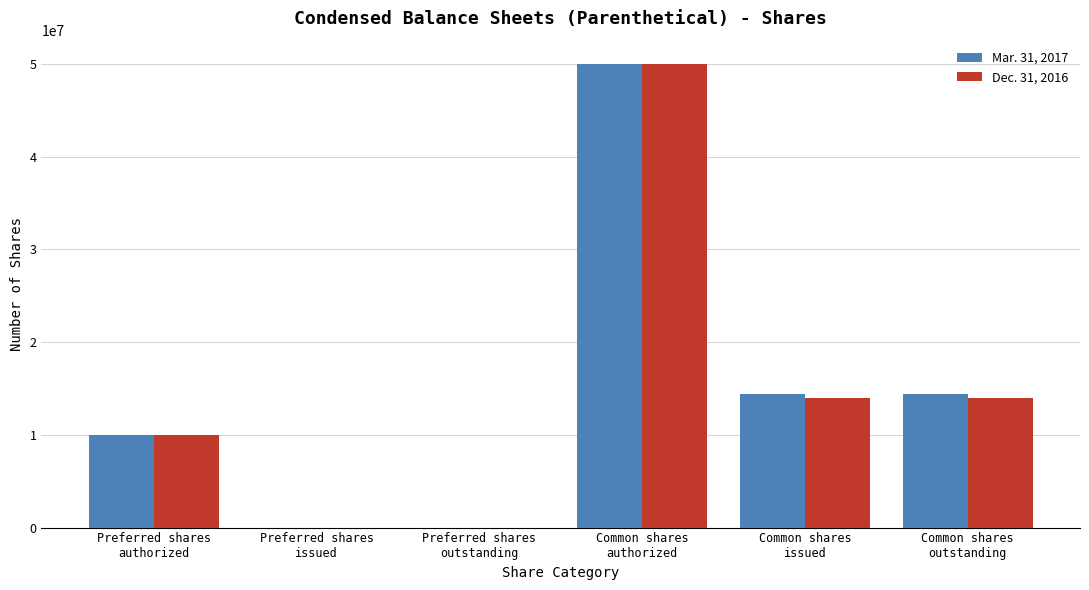

Reading left to right, what are all the values shown in this chart?

Mar. 31, 2017: Preferred shares
authorized=10000000	Preferred shares
issued=0	Preferred shares
outstanding=0	Common shares
authorized=50000000	Common shares
issued=14424128	Common shares
outstanding=14424128
Dec. 31, 2016: Preferred shares
authorized=10000000	Preferred shares
issued=0	Preferred shares
outstanding=0	Common shares
authorized=50000000	Common shares
issued=14007132	Common shares
outstanding=14007132